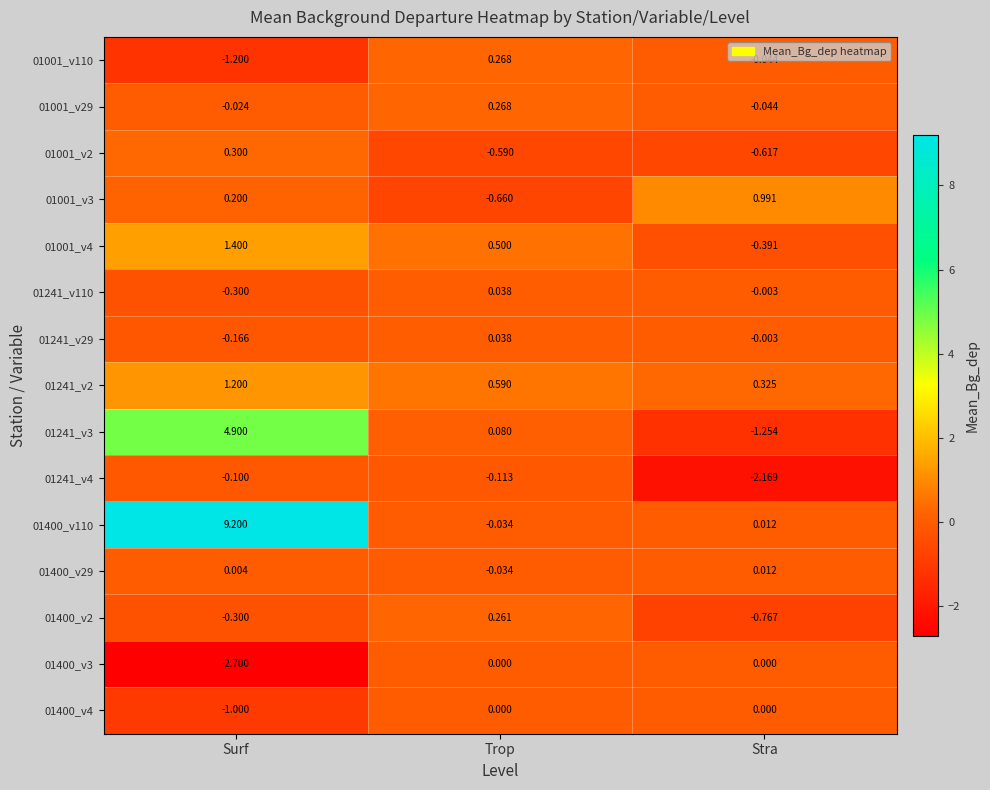

At which category does the chart reach its peak across all series?

Surf